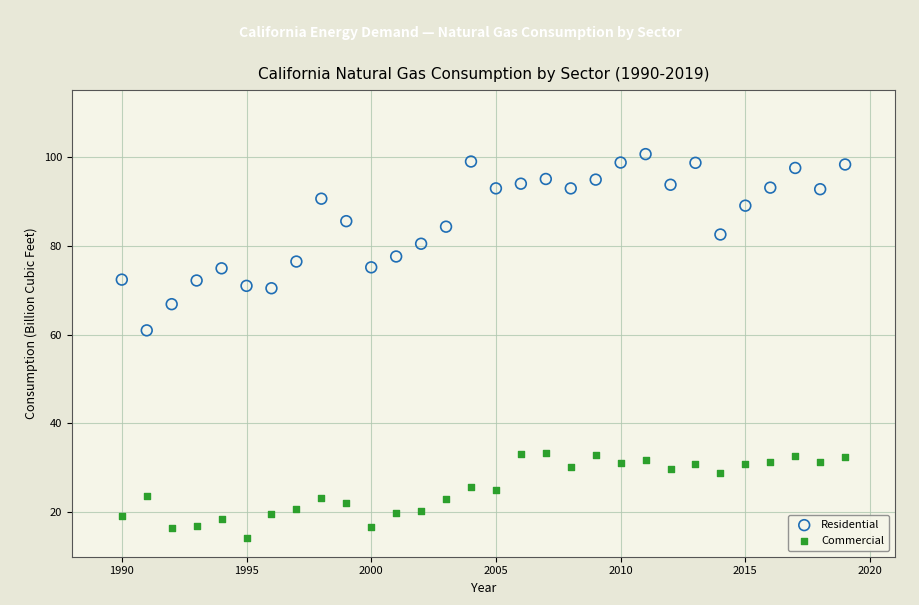

What are all the series names shown in the legend?

Residential, Commercial